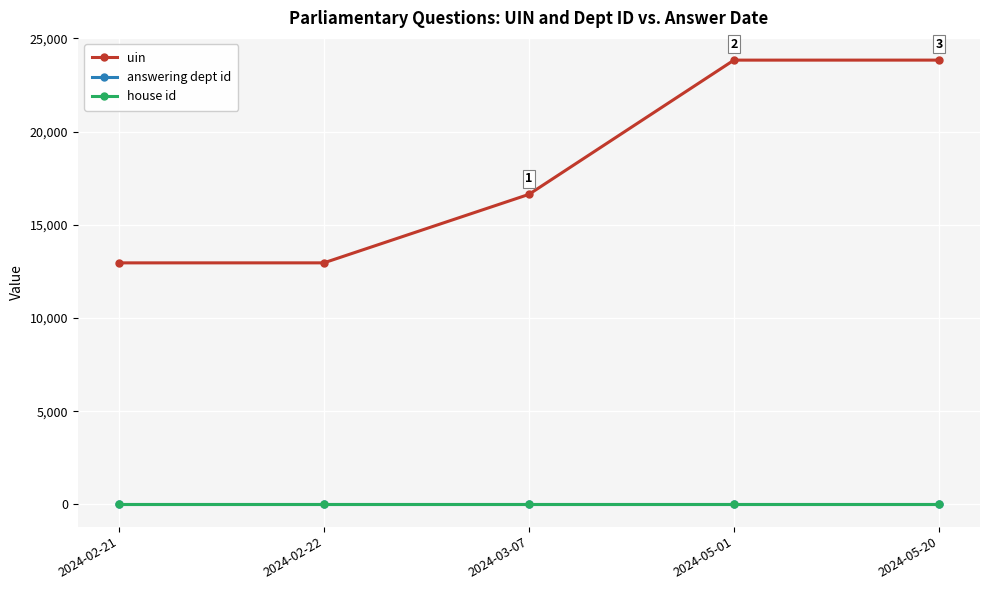

Which series has the largest range (max minus min)?

uin